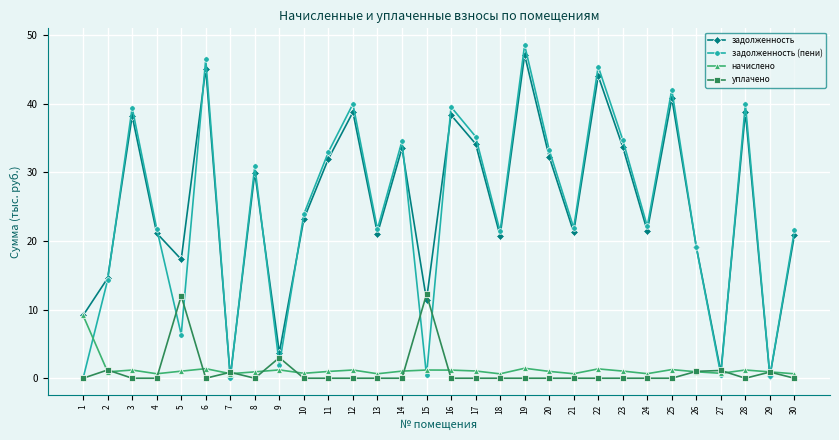

Which series changed the most between 5 and 11?

задолженность (пени)